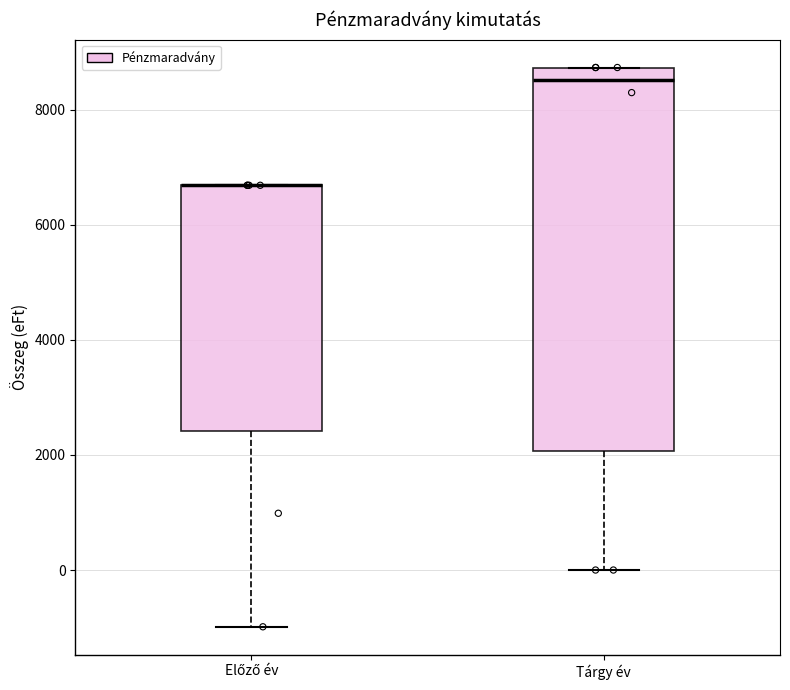

Which box is the tallest, from its lower edge to its upper edge?

Tárgy év